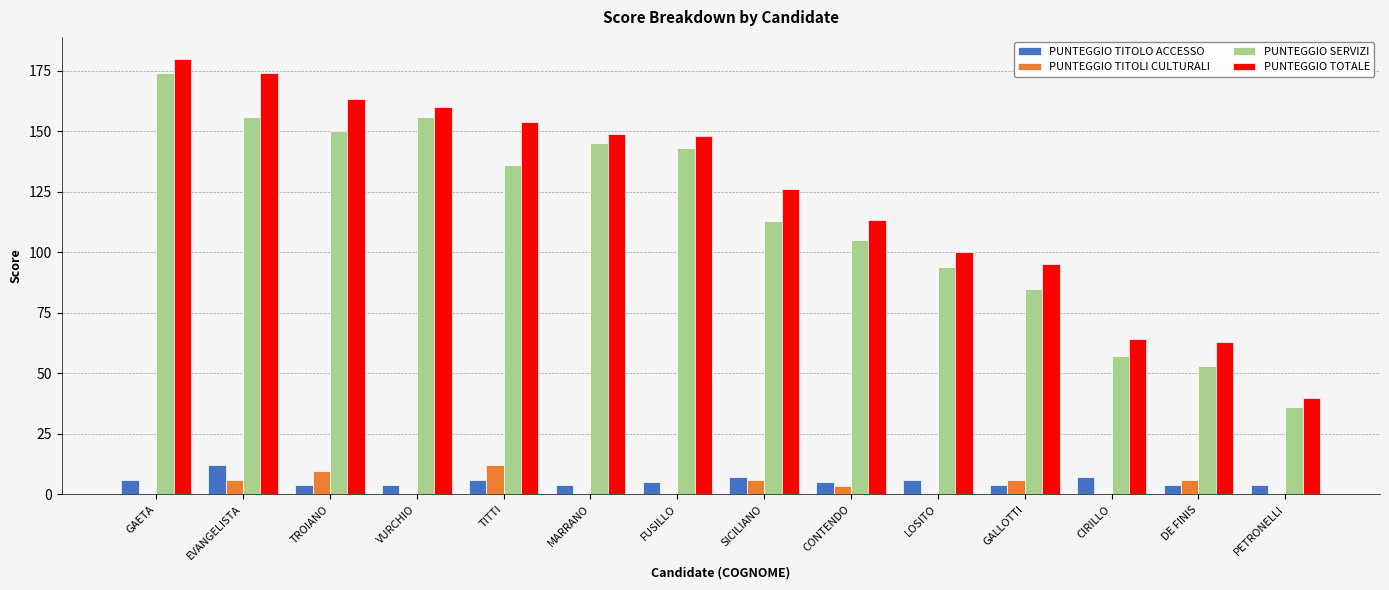

Does the chart contain stacked bars?

No